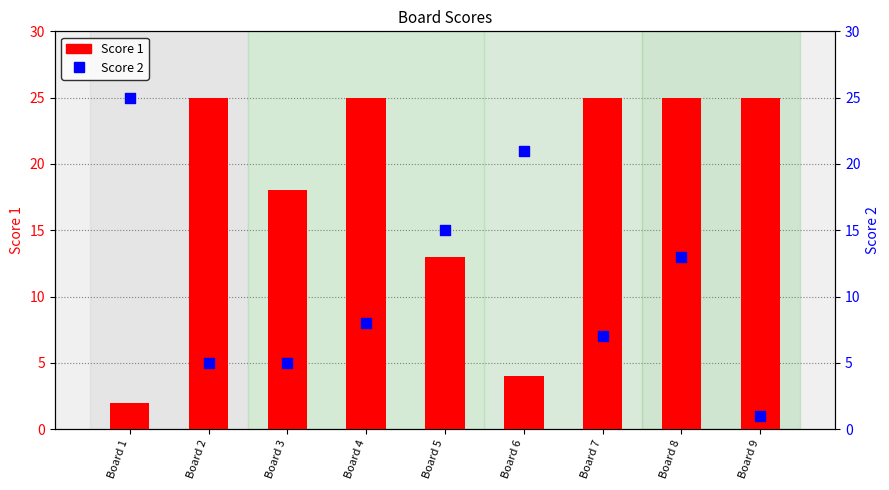

At which category is the sum across all series the highest?

Board 8